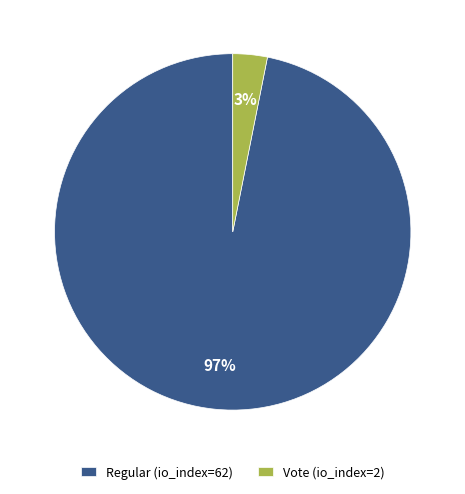

How many segments does this pie chart have?

2